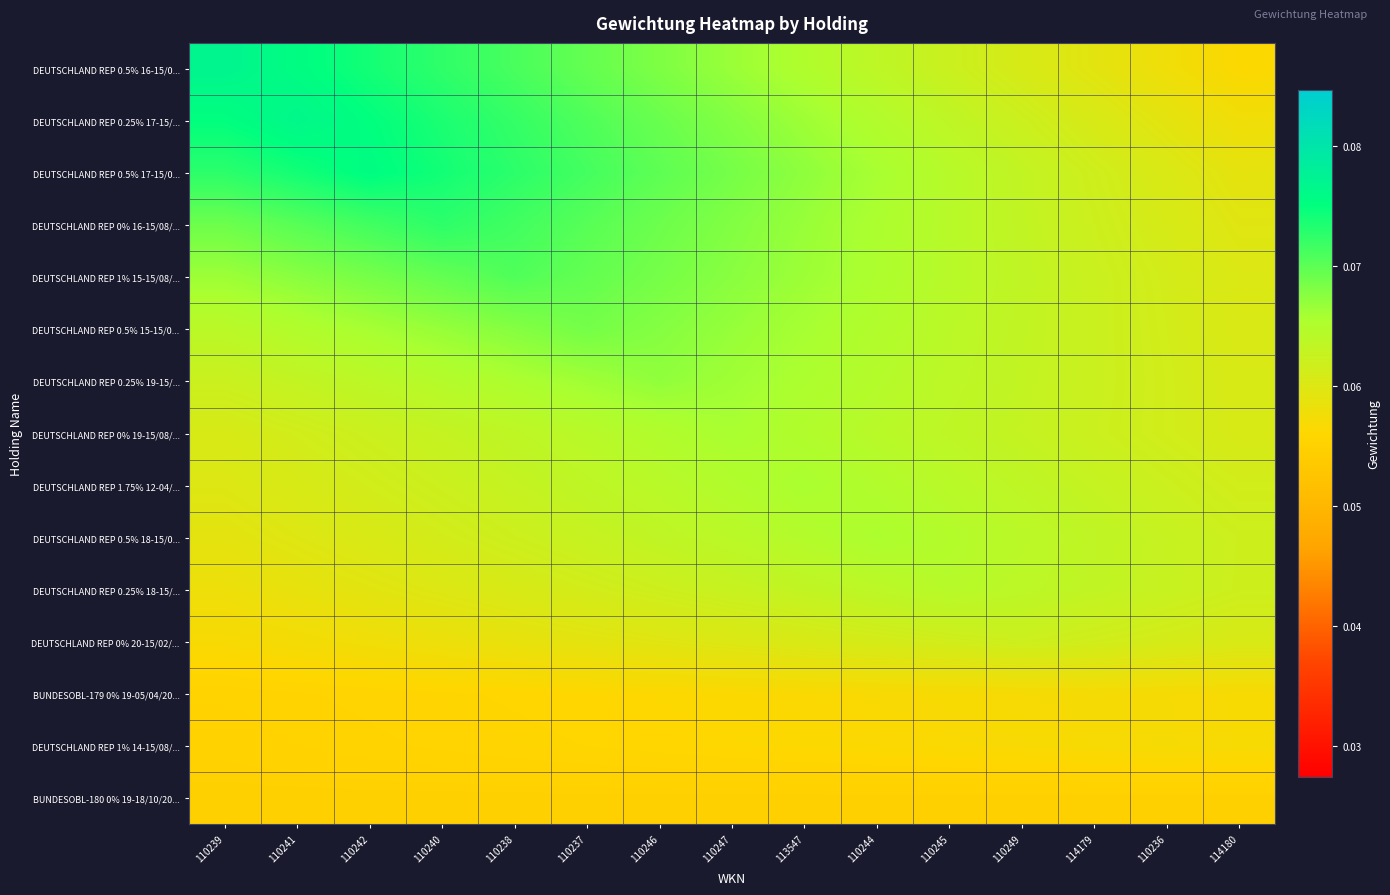

What is the minimum value shown in the chart?

0.1